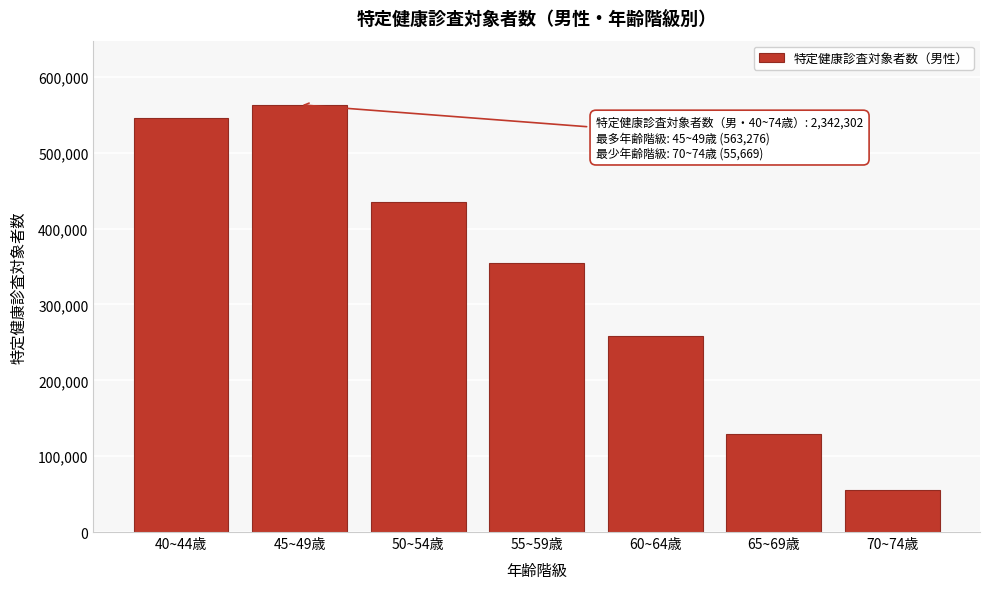

Reading left to right, what are all the values shown in this chart?

545299	563276	435644	354022	258586	129806	55669